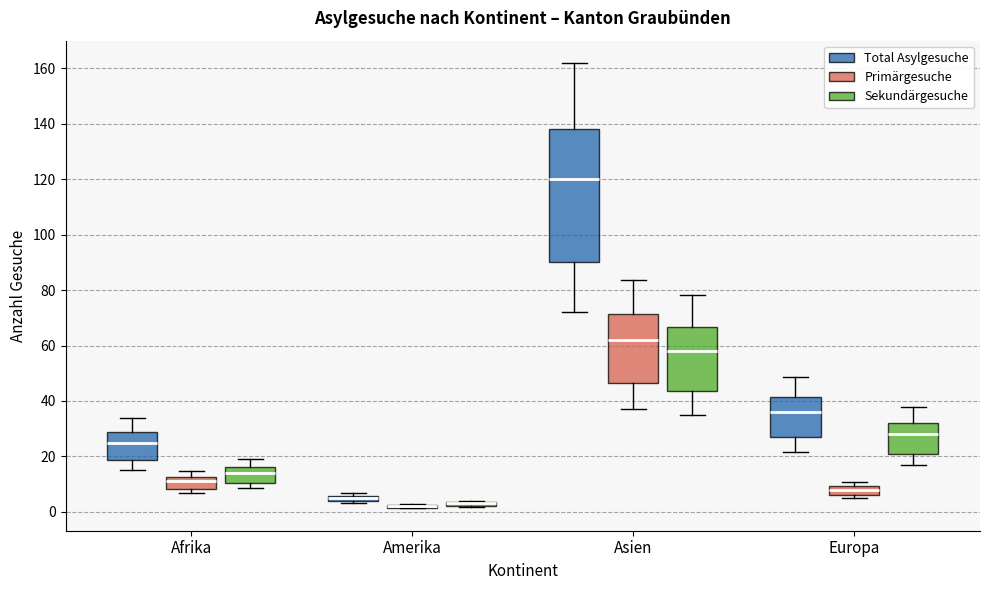

Where is the upper edge of the box for Asien (Sekundärgesuche) on the y-axis? The values are not printed on the chart, so give them approximately, as read against the axis.

66